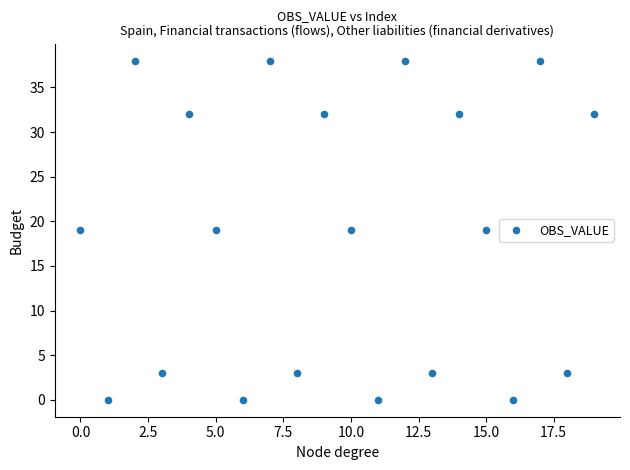

What is the range of Y values (max minus min)?

38